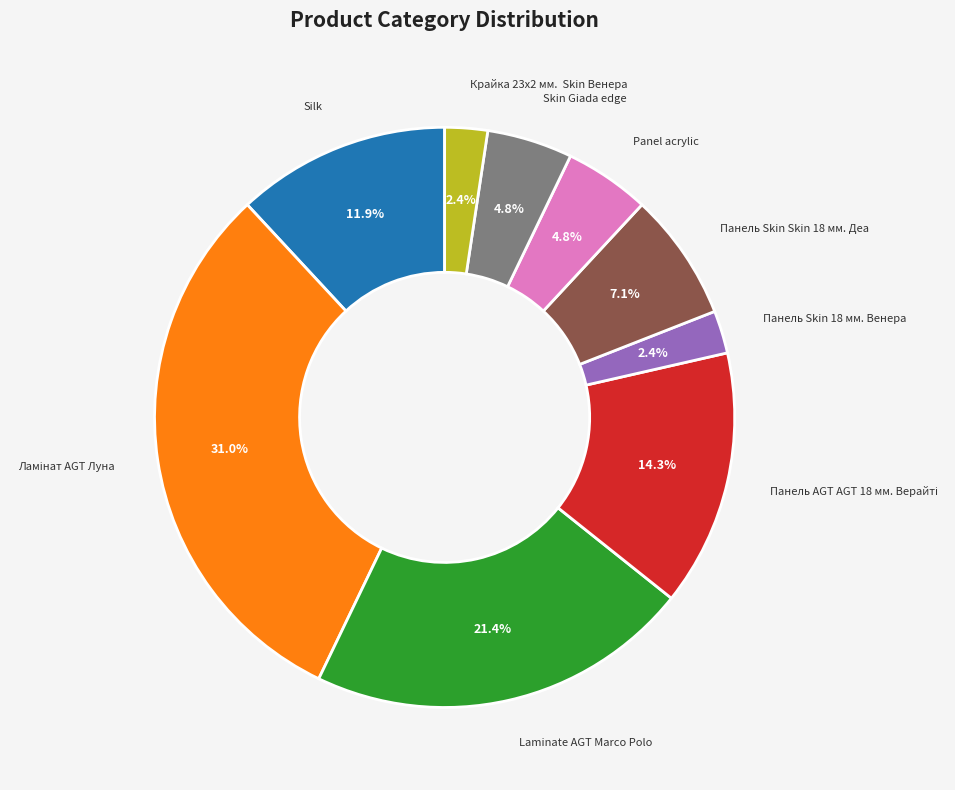

Is the sum of Laminate AGT Marco Polo and Silk greater than half?

No